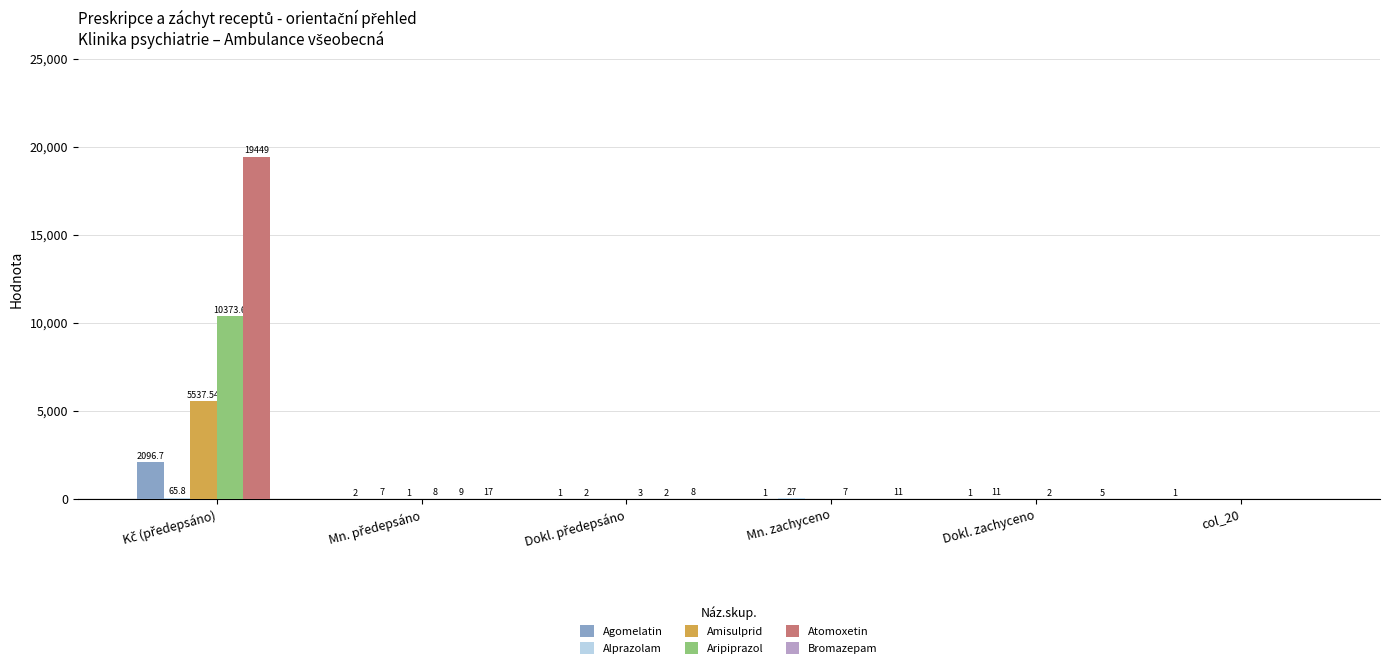

Which series has the largest total across all categories?

Atomoxetin